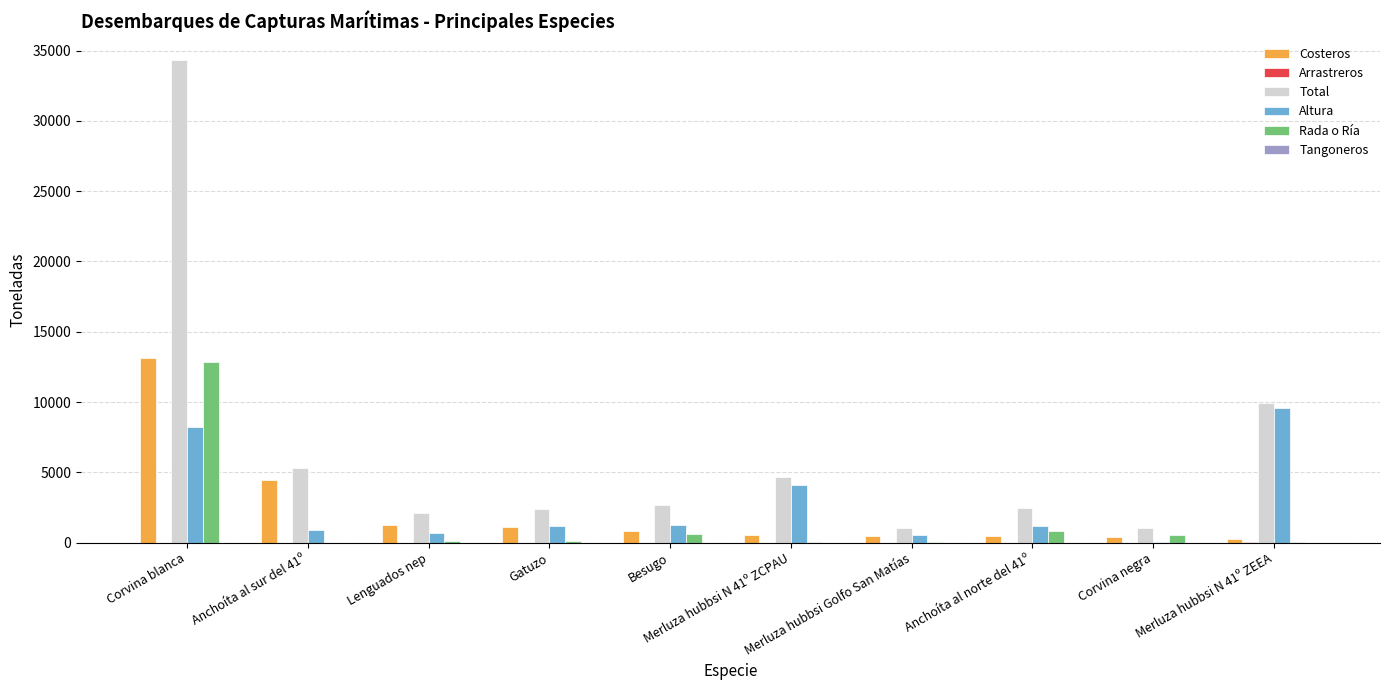

Which category has the highest value in the Costeros series?

Corvina blanca